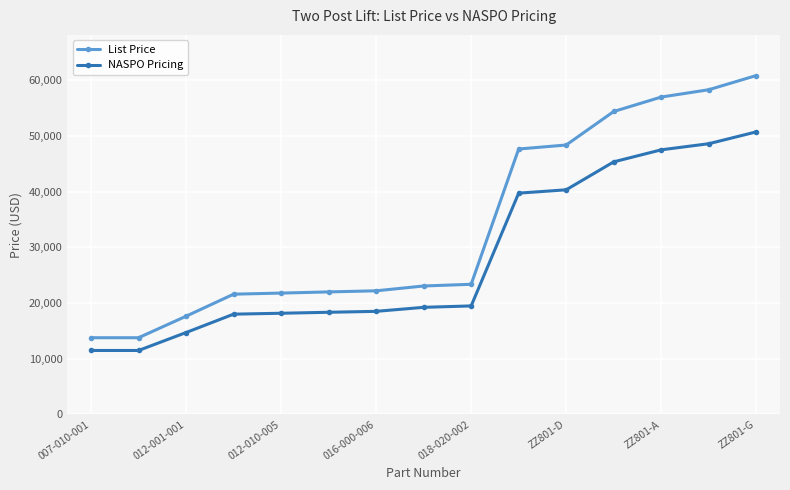

Rank the series by their average value, from lowest to highest.

NASPO Pricing, List Price